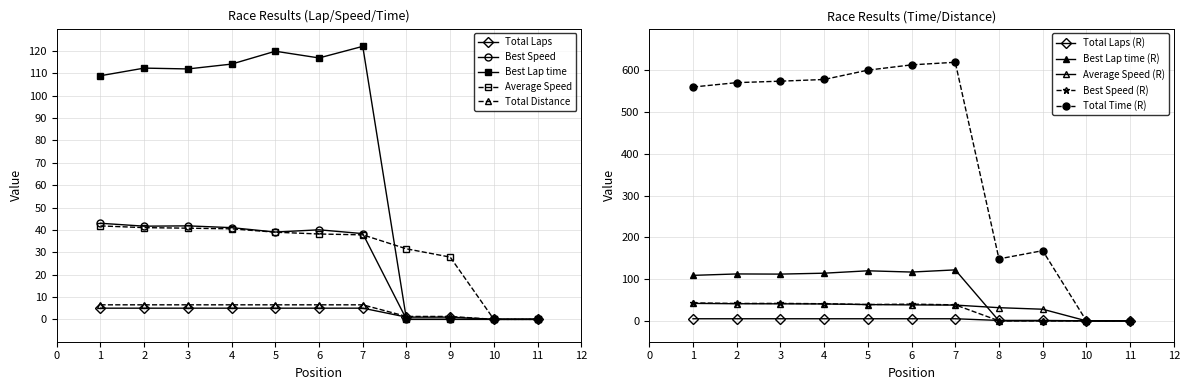

List the labels in order of Total Distance value, largest first.

1, 2, 3, 4, 5, 6, 7, 8, 9, 10, 11